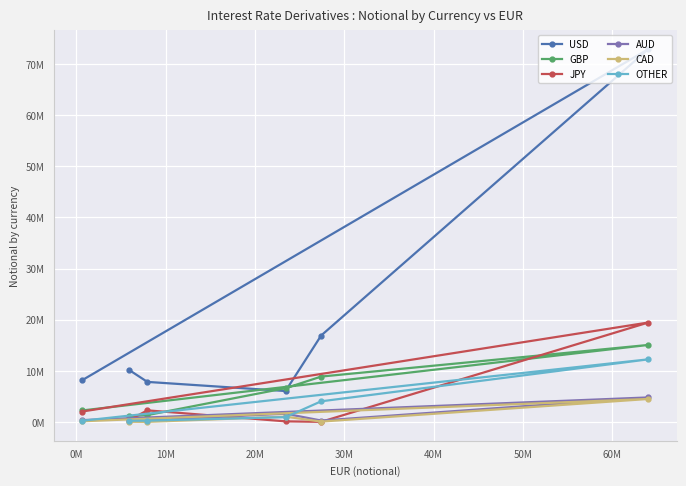

In AUD, how many points are higher than both neighbors (excluding endpoints)?

2